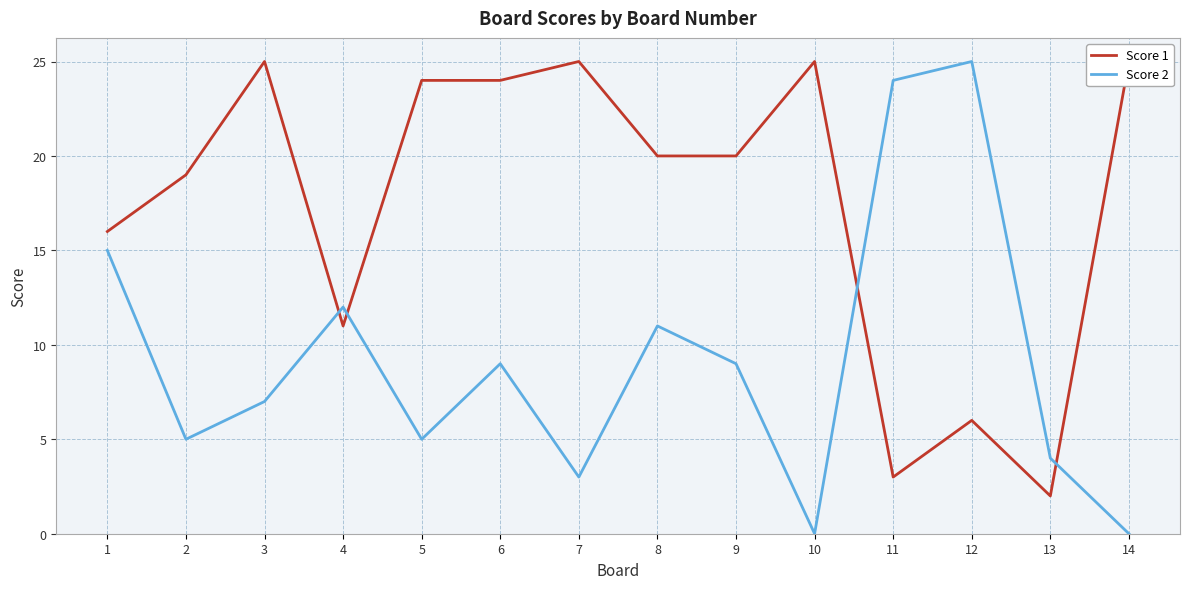

Reading left to right, what are all the values shown in this chart?

Score 1: 1=16	2=19	3=25	4=11	5=24	6=24	7=25	8=20	9=20	10=25	11=3	12=6	13=2	14=25
Score 2: 1=15	2=5	3=7	4=12	5=5	6=9	7=3	8=11	9=9	10=0	11=24	12=25	13=4	14=0